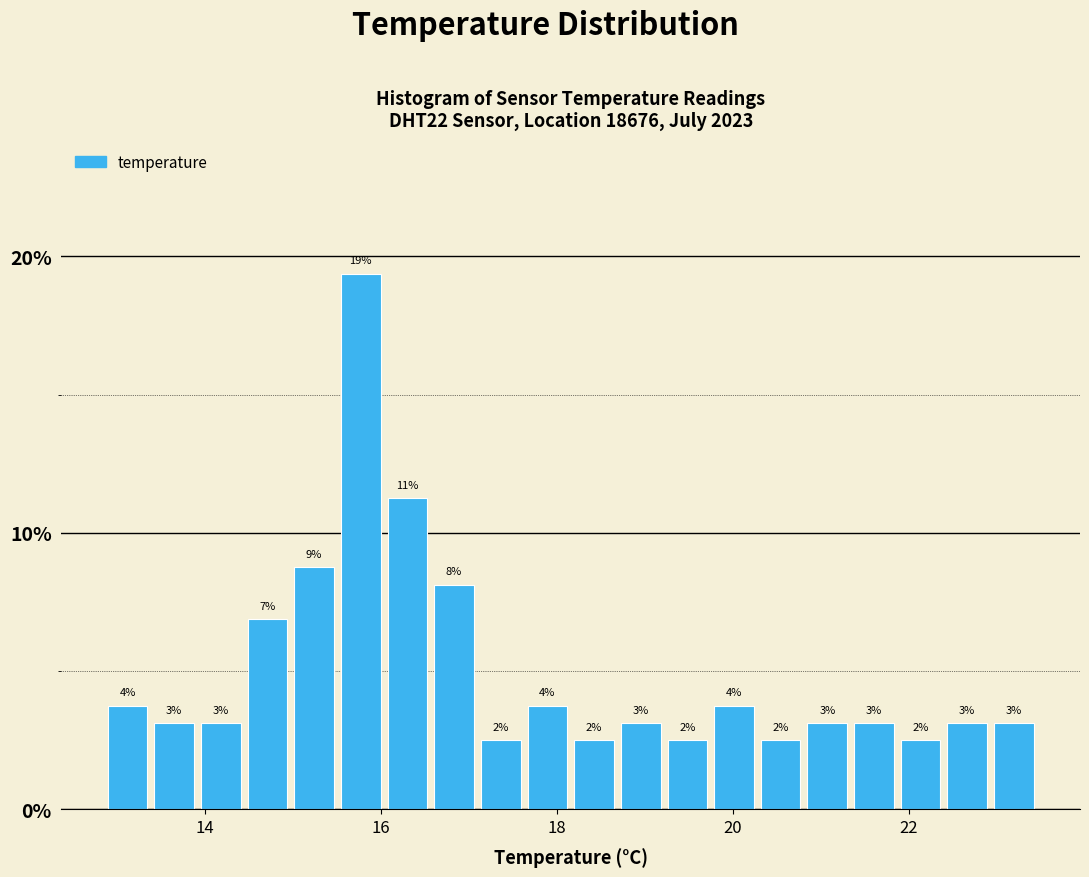

Around what value on the x-axis is the tallest bar? Give the approximate position of its centre, as read against the axis.

15.8